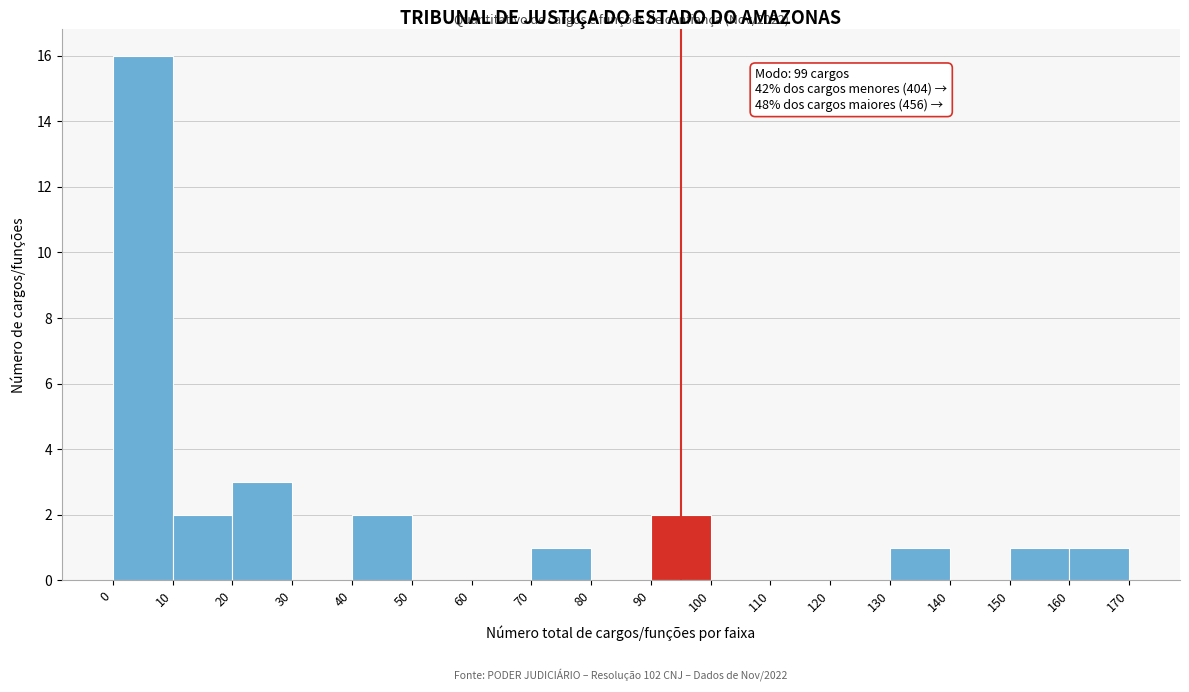

Which range on the x-axis has the tallest bar?

0 to 10